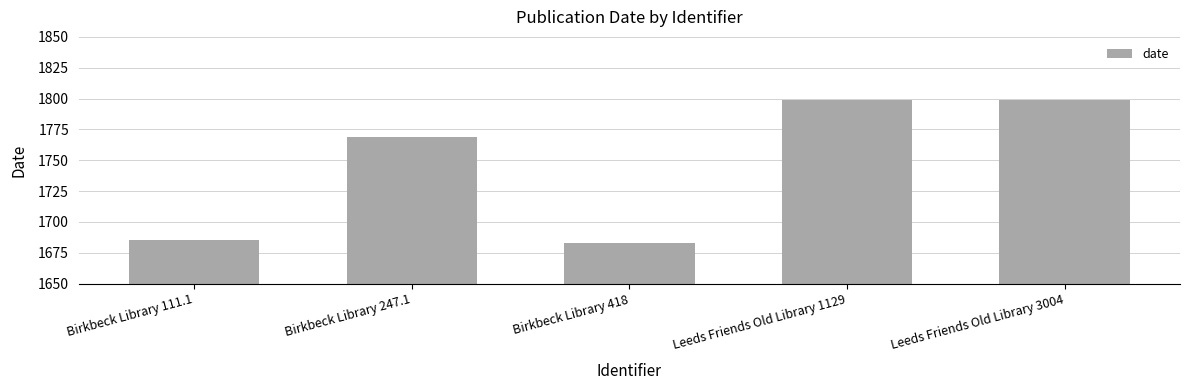

What value does the data have at Birkbeck Library 247.1, to the nearest 10?

1770